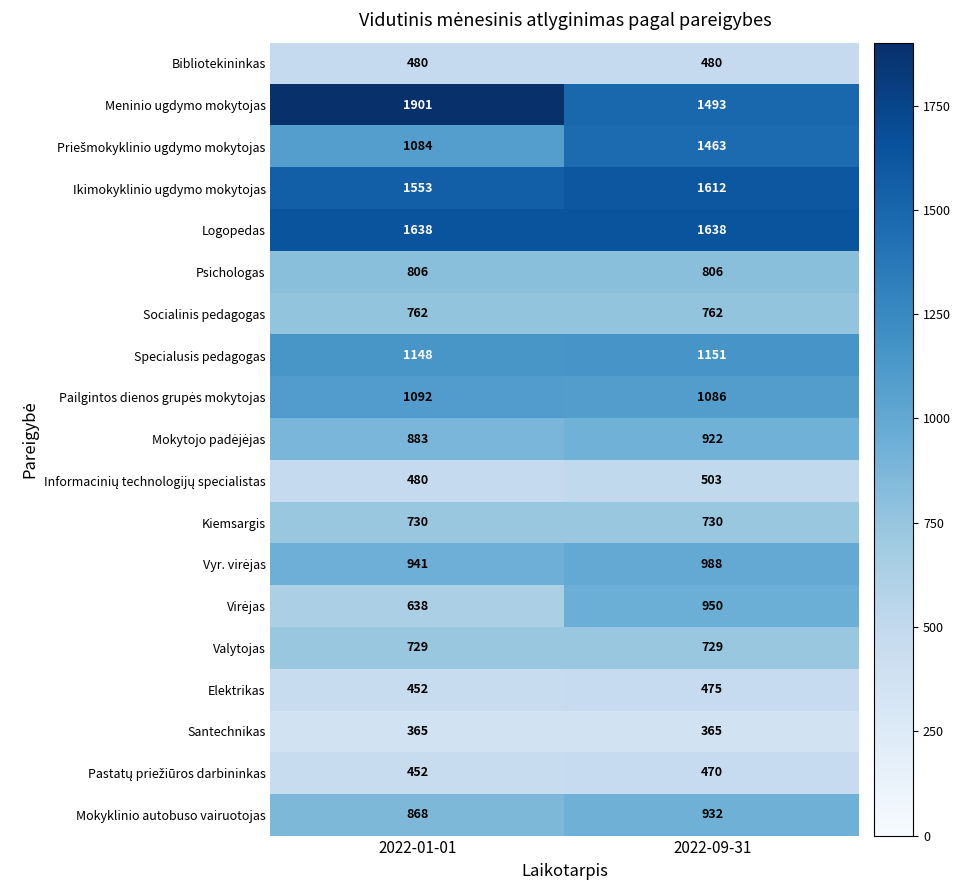

What is the maximum value shown in the chart?

1901